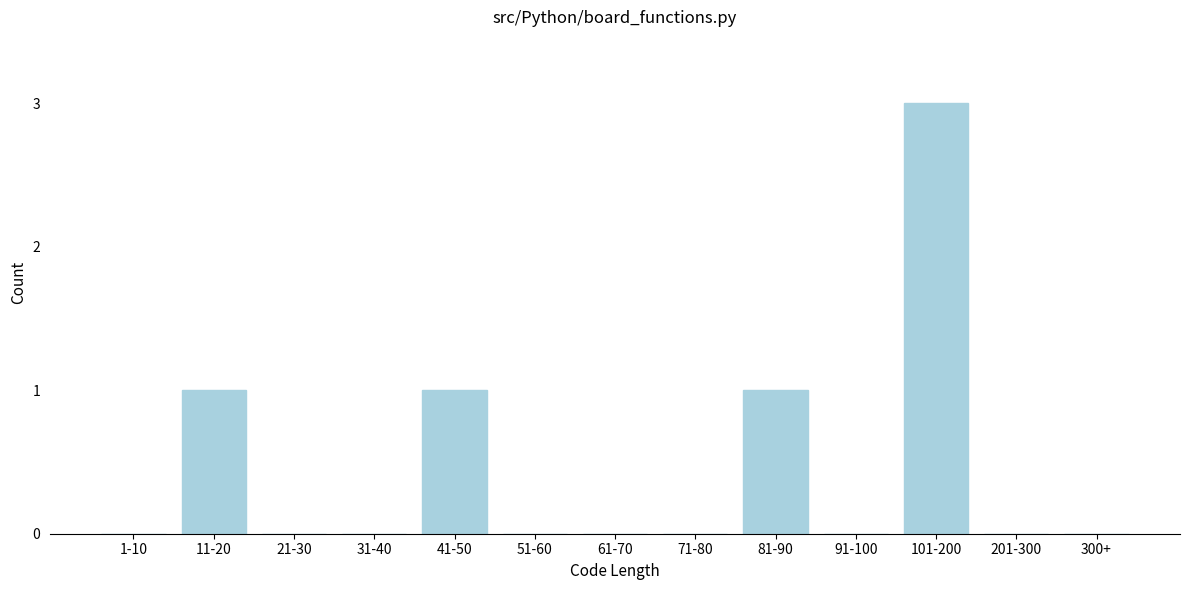

Reading left to right, what are all the values shown in this chart?

1-10=0	11-20=1	21-30=0	31-40=0	41-50=1	51-60=0	61-70=0	71-80=0	81-90=1	91-100=0	101-200=3	201-300=0	300+=0